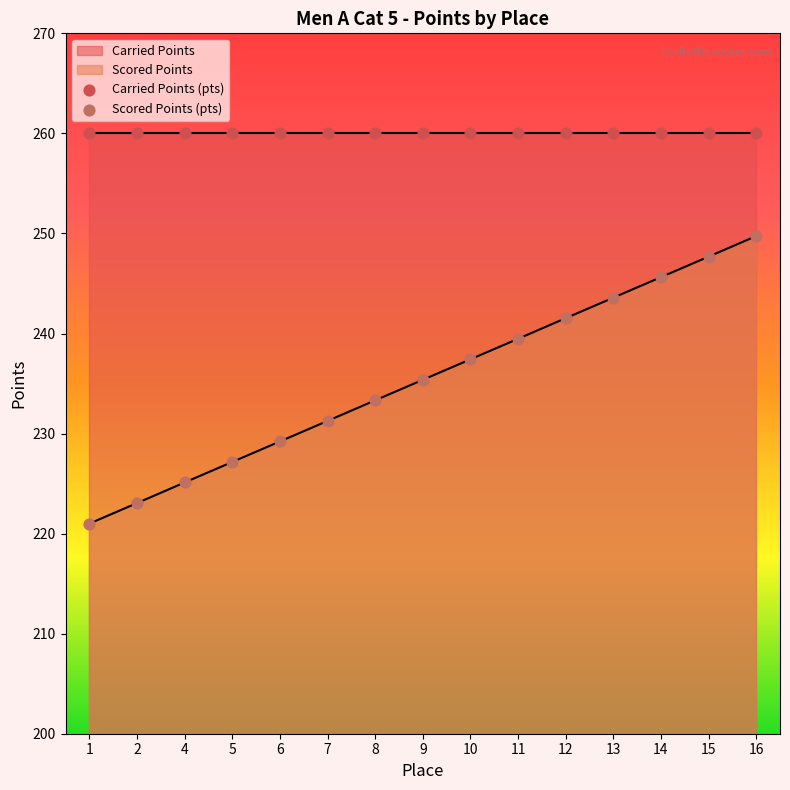

What is the ratio of the value at 5 to the value at 9?

1.0